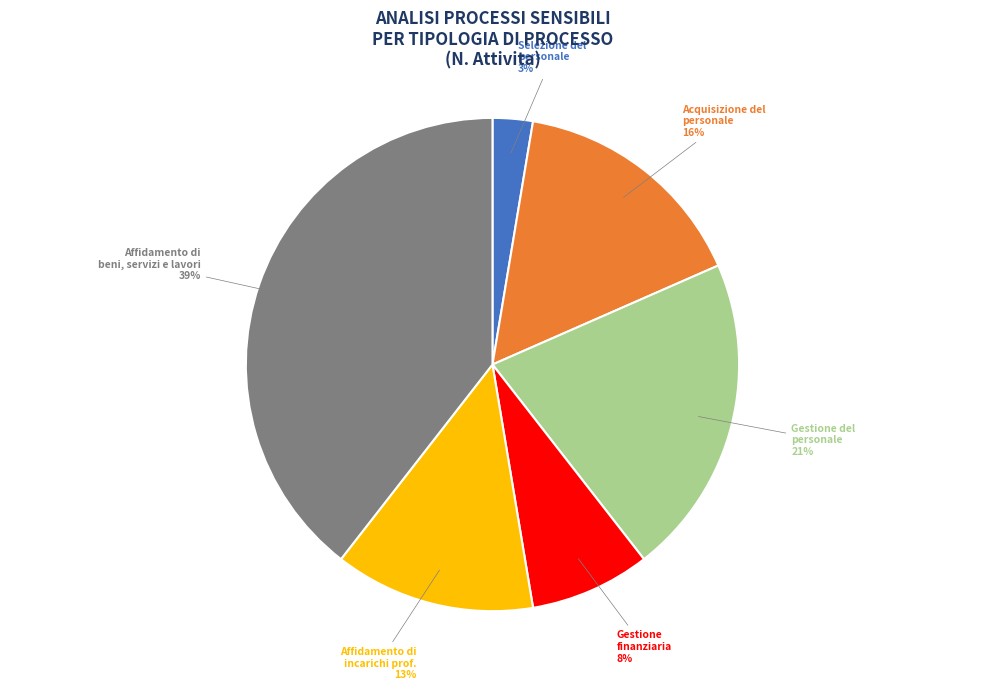

Is there any slice that represents more than half of the pie?

No